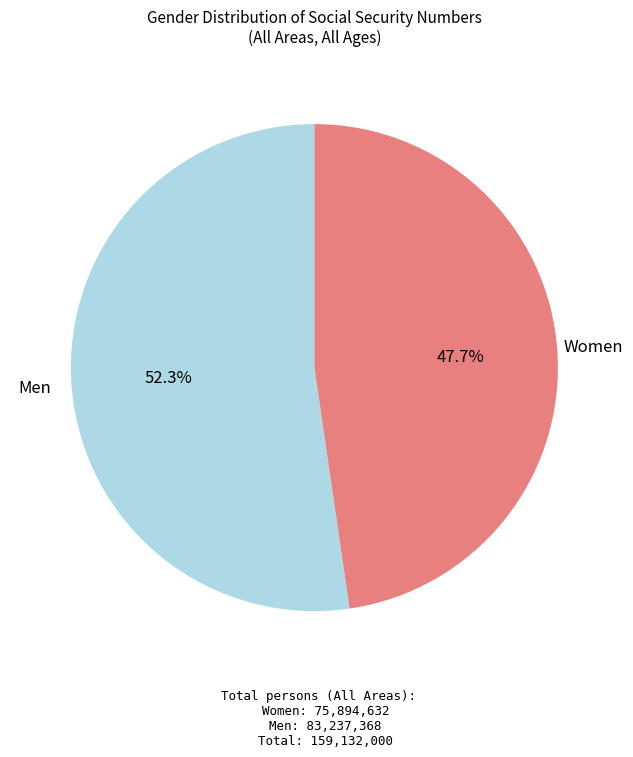

What percentage is the Men slice, to the nearest percent?

52%